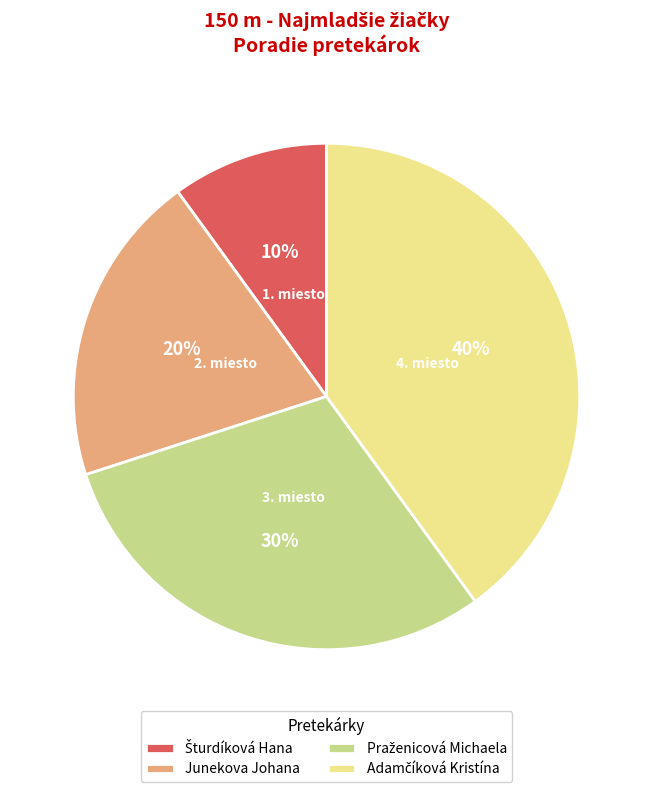

The Junekova Johana slice represents 7% of the pie. True or false?

False